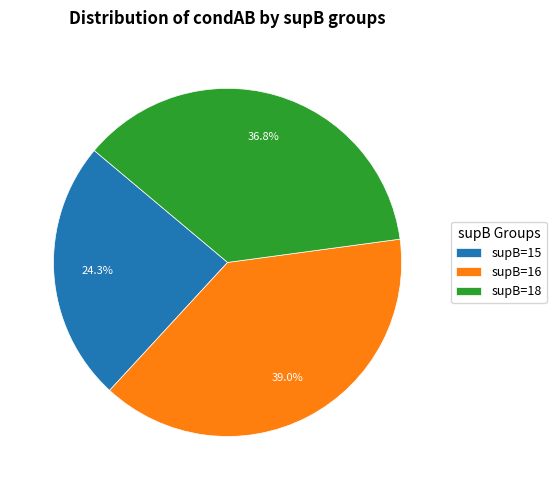

Does any single category account for the majority?

No